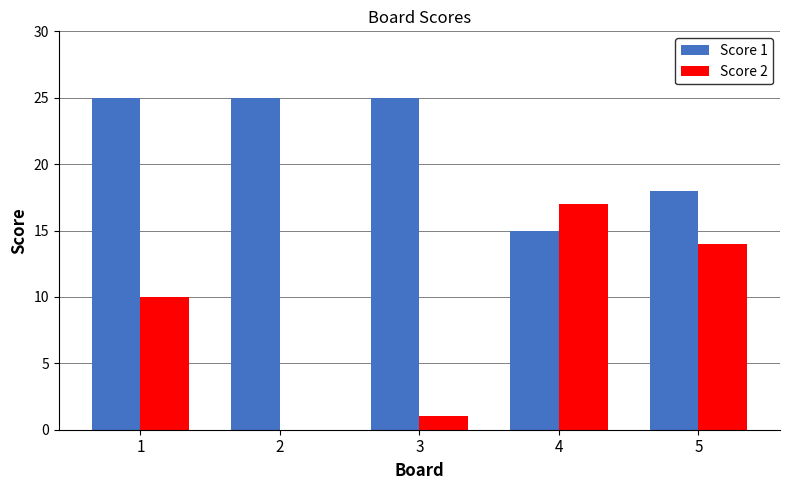

Does the chart contain stacked bars?

No